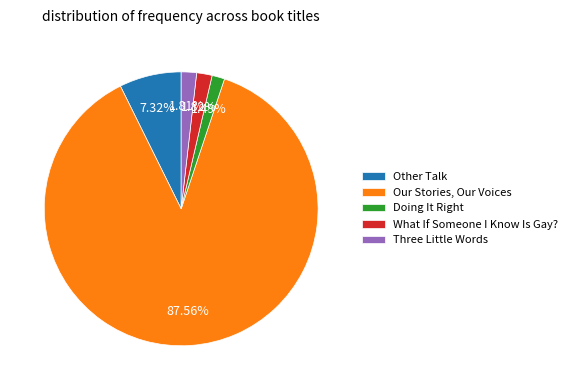

To the nearest percent, what is the difference between the Our Stories, Our Voices and Other Talk slice percentages?

80%